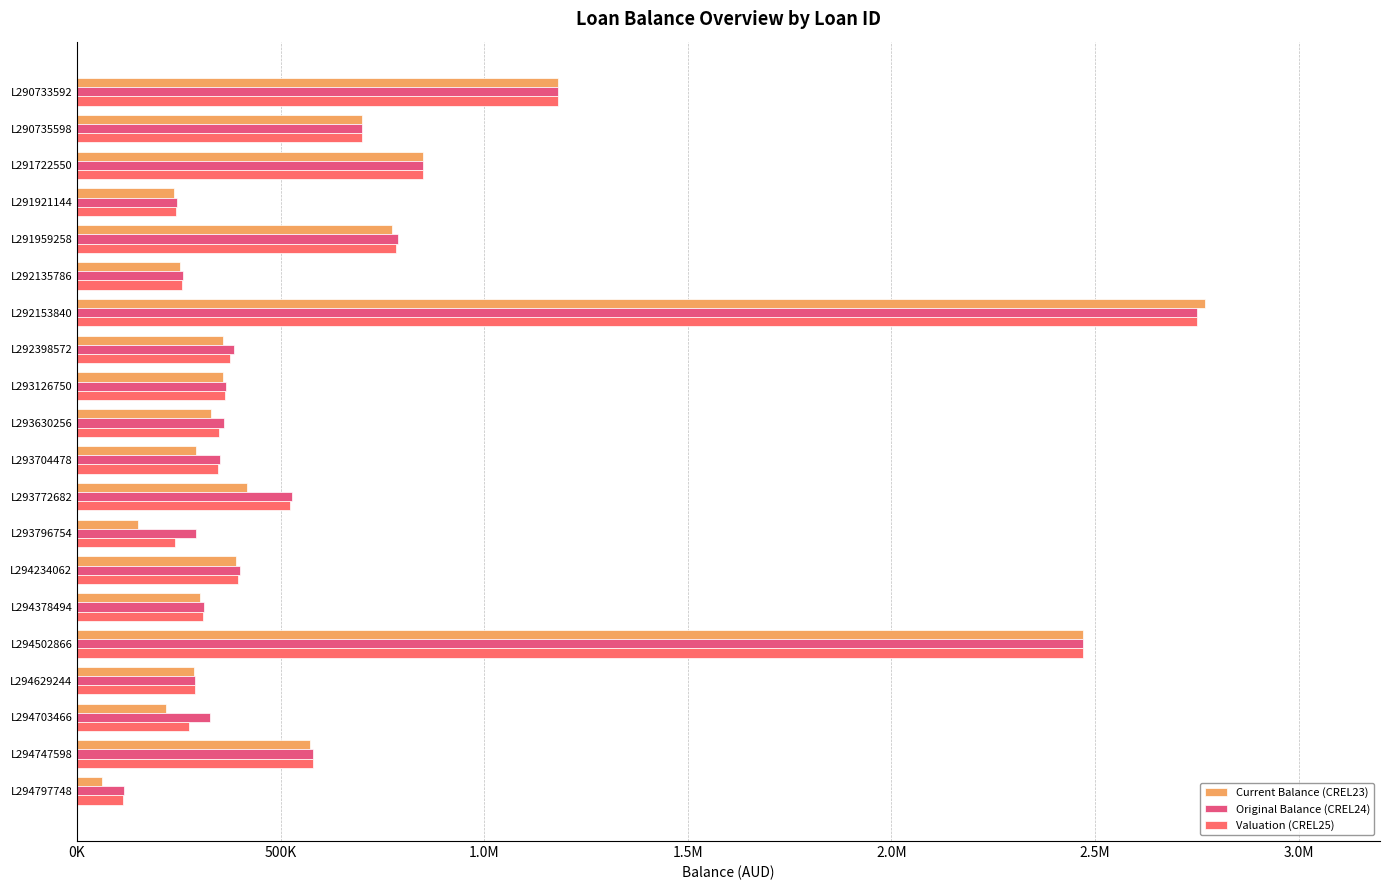

What is the difference between the maximum and second lowest values in the Original Balance (CREL24) series?

2504500.0